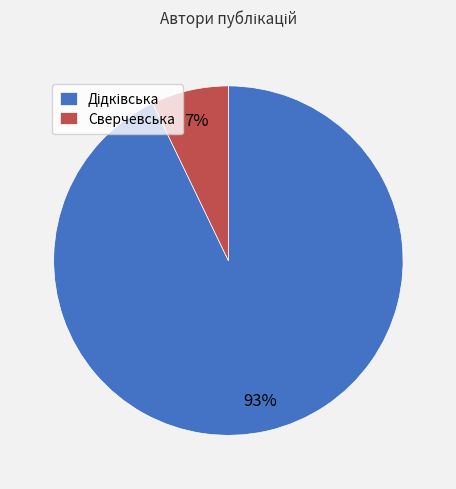

Is it true that Сверчевська is 7% of the pie?

True